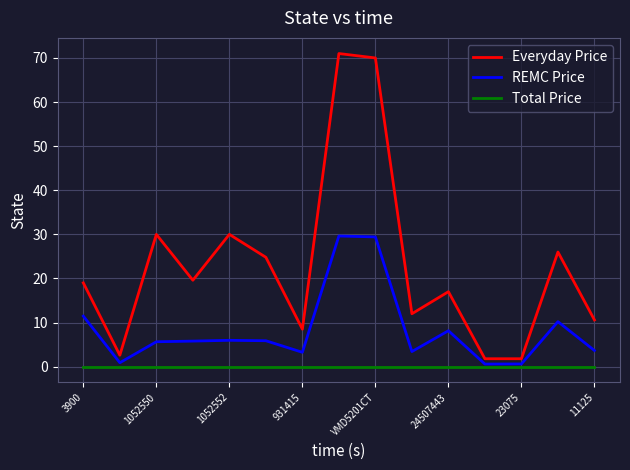

What are all the series names shown in the legend?

Everyday Price, REMC Price, Total Price